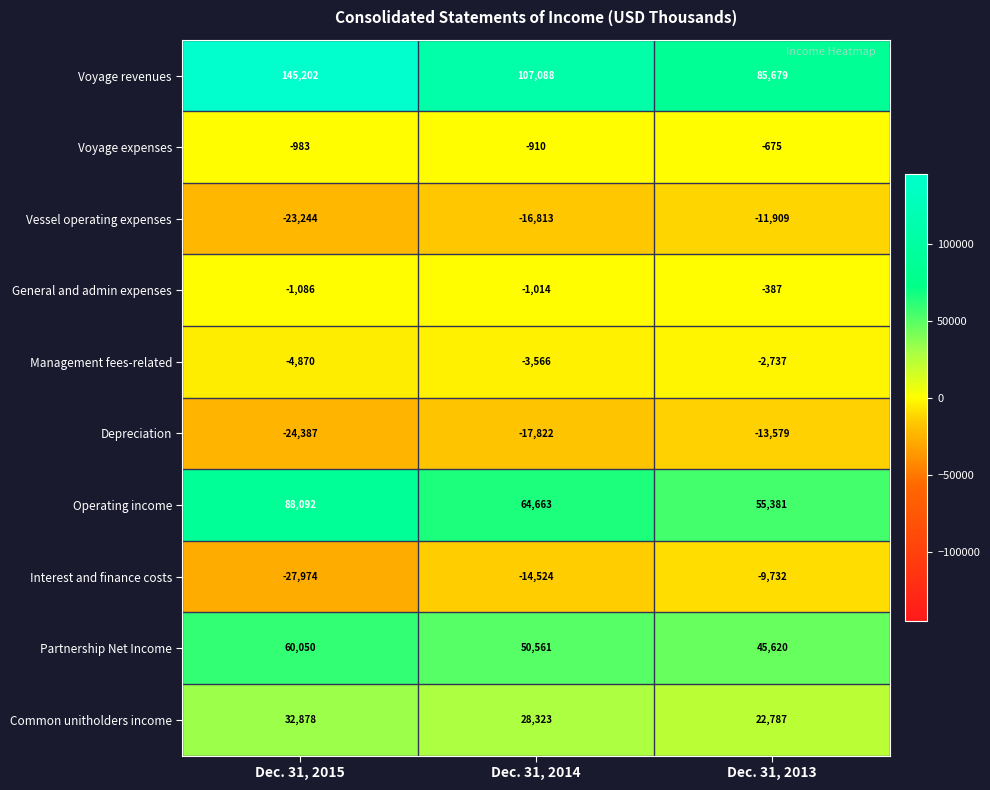

What is the total value across all series at Dec. 31, 2015?

243678